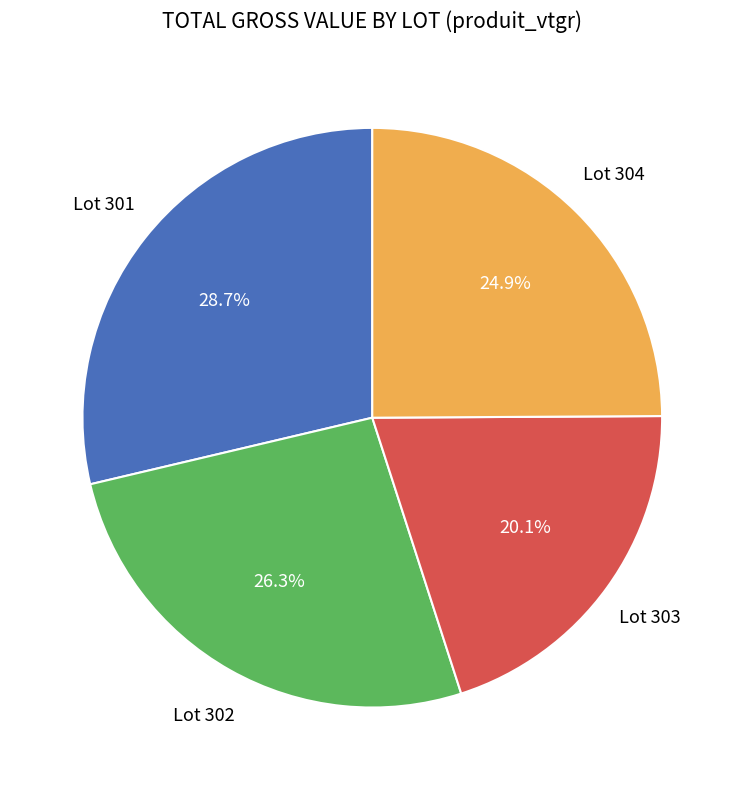

Does any single category account for the majority?

No